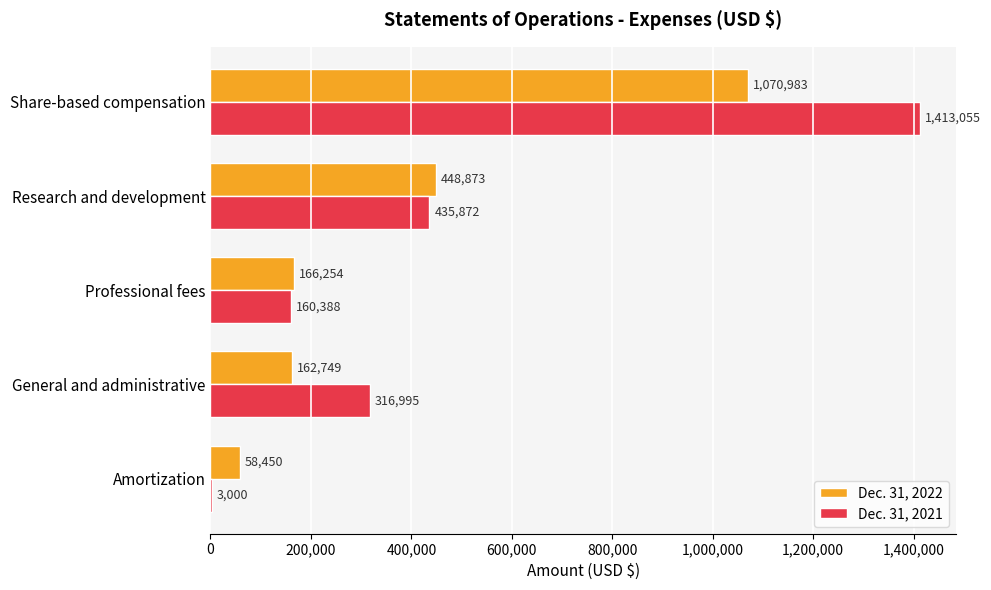

What is the total value across all series at Research and development?

884745